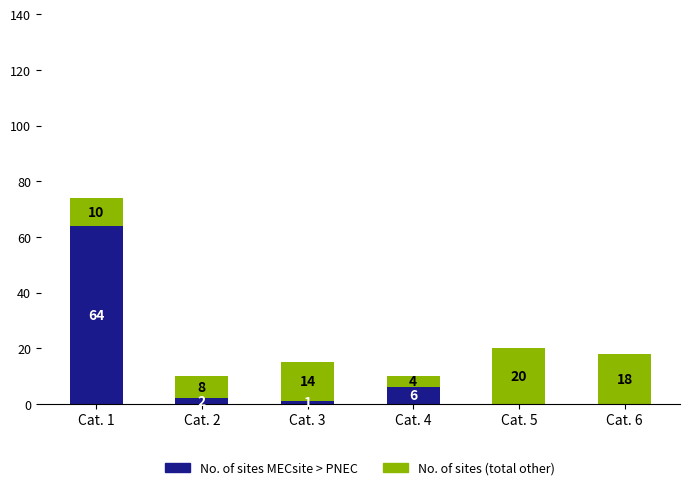

At which label does No. of sites MECsite > PNEC first exceed 2?

Cat. 1